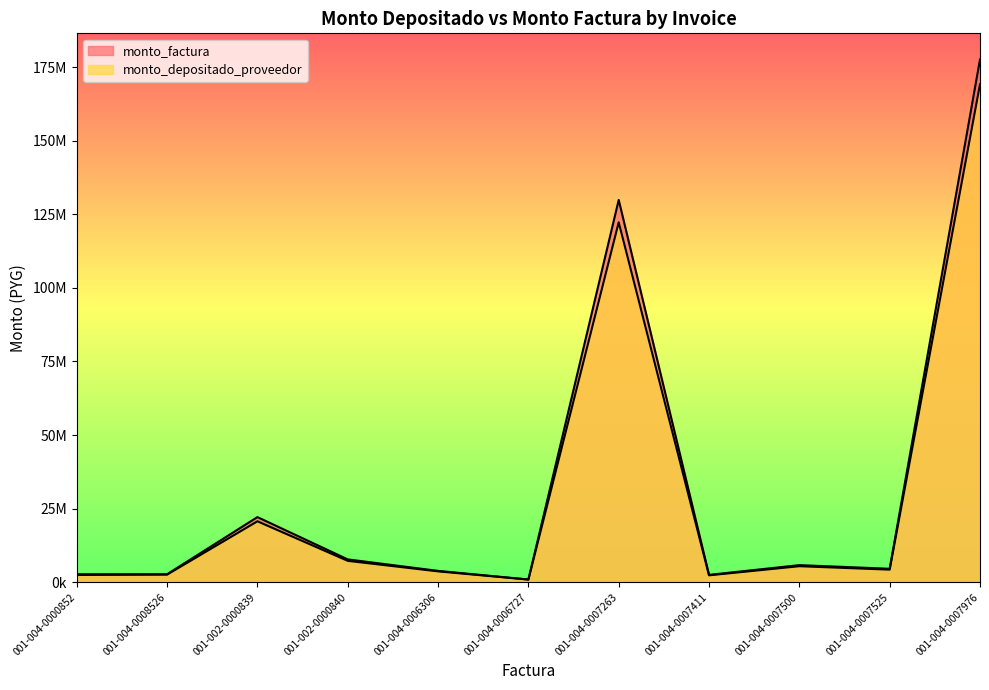

What is the lowest value of the monto_depositado_proveedor series?

931905